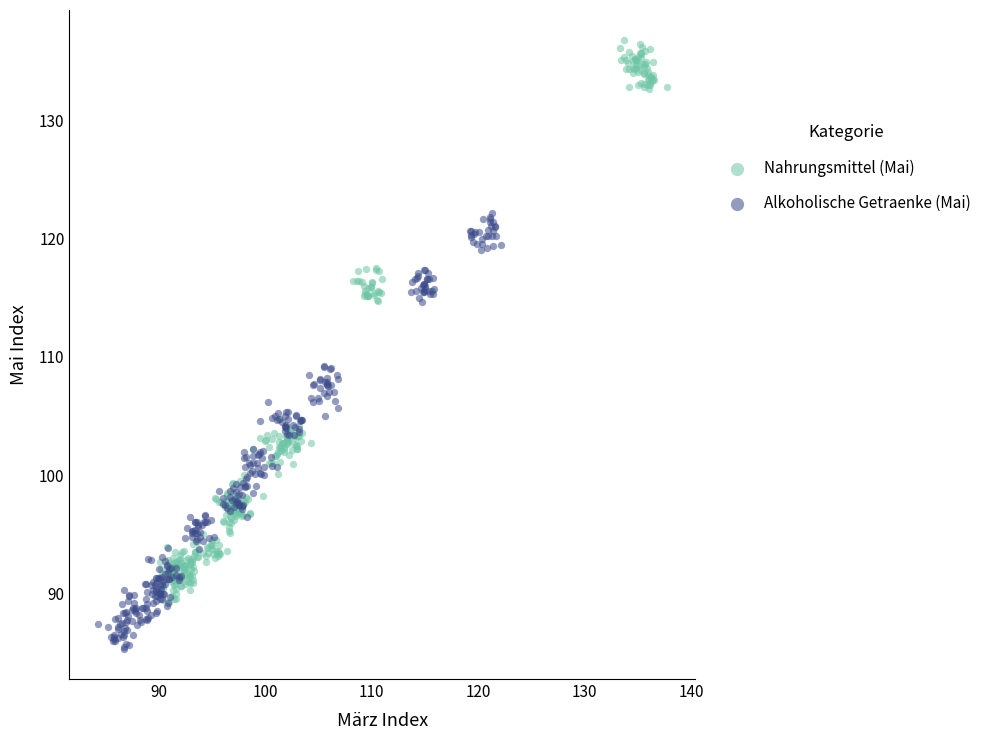

Which series contains the lowest Y value?

Alkoholische Getraenke (Mai)